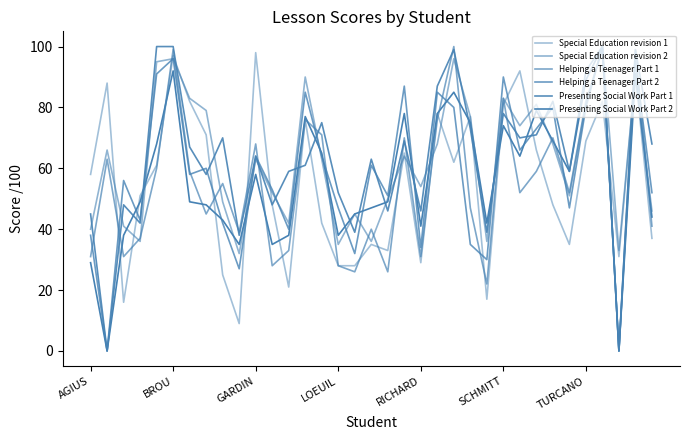

Where is Helping a Teenager Part 1 nearest to the value 50?

26